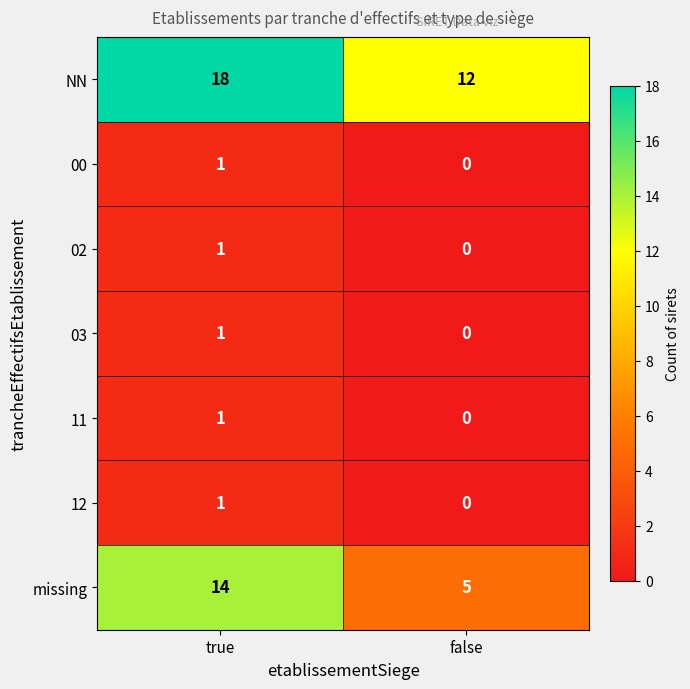

How many series are shown in this chart?

7